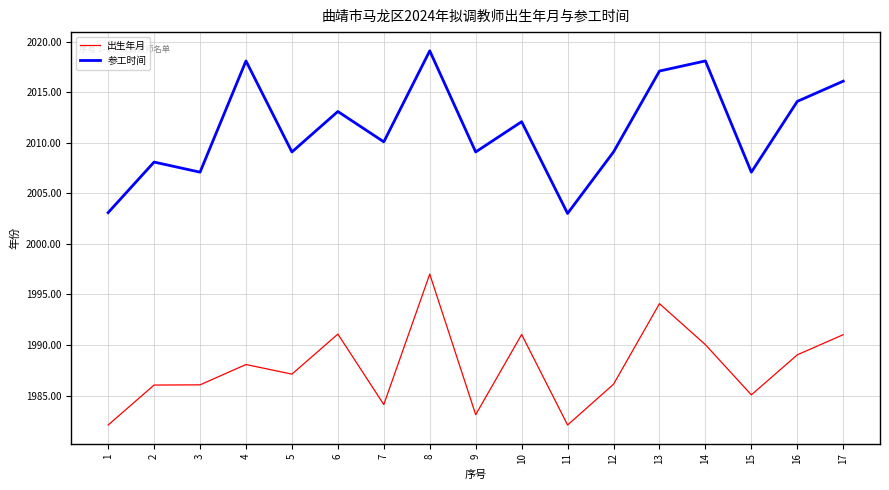

What is the highest value of the 出生年月 series?

1997.0